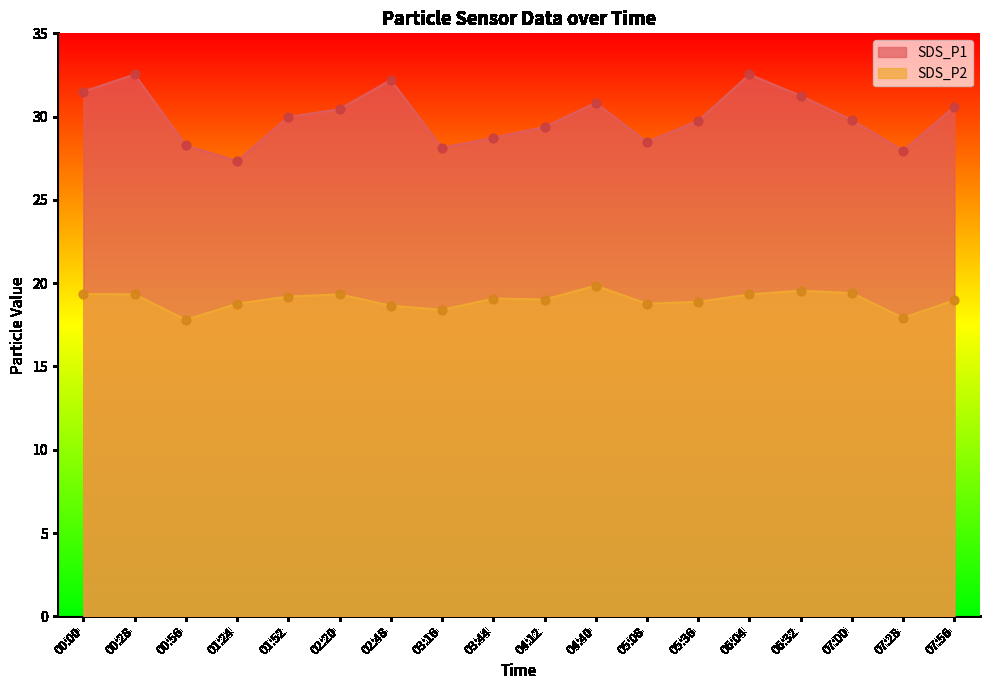

What are all the series names shown in the legend?

SDS_P1, SDS_P2